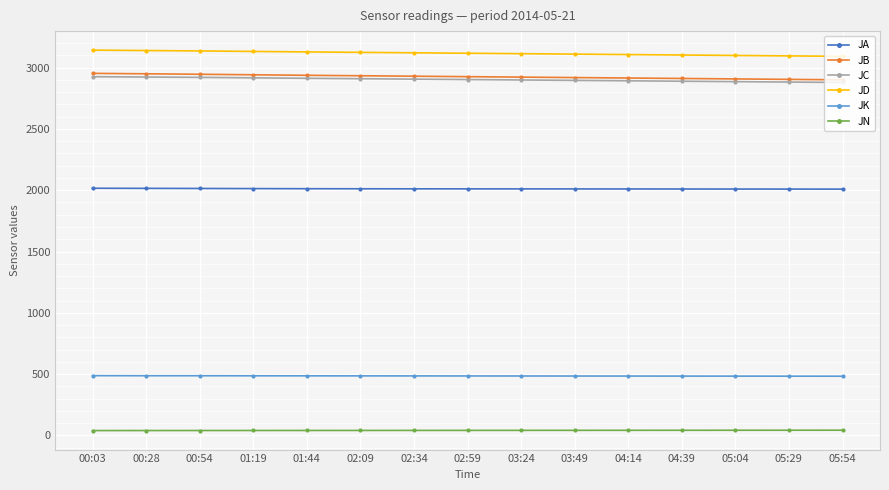

What is the lowest value of the JD series?

3091.4